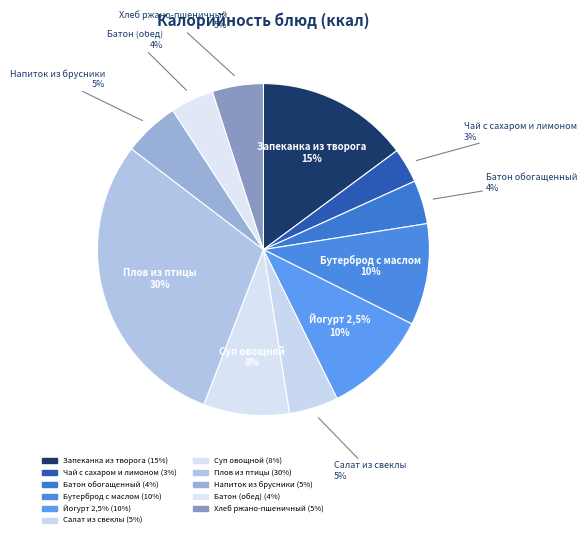

Combined, do Хлеб ржано-пшеничный and Батон (обед) account for over 50%?

No